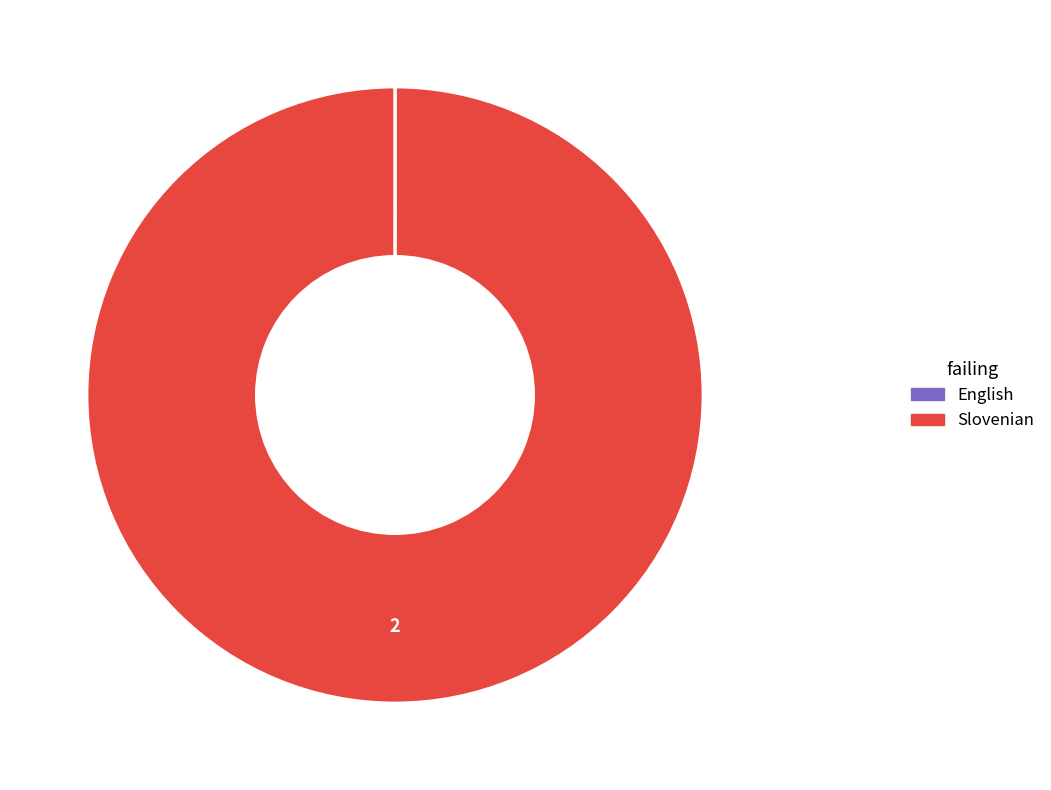

What is the largest slice in the pie chart?

Slovenian